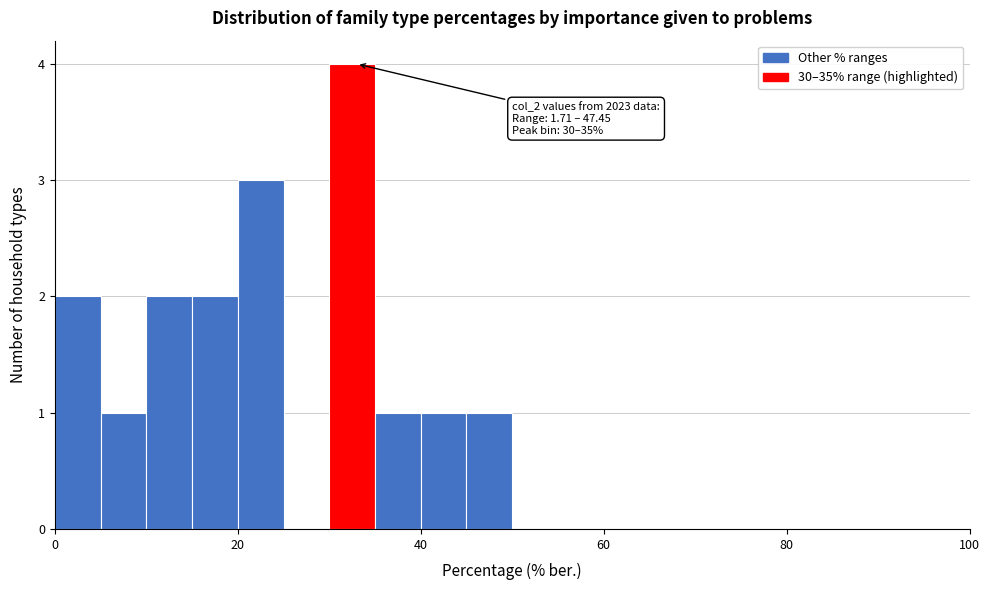

Read against the x-axis, roughly where is the centre of the tallest bar?

32